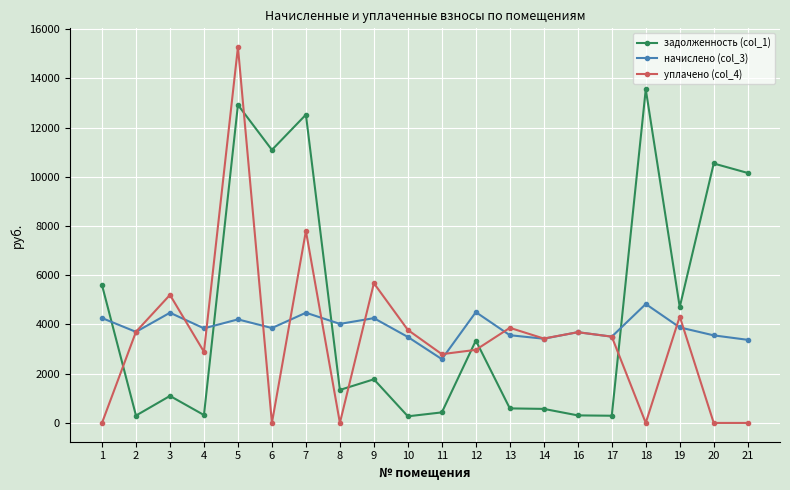

True or false: задолженность (col_1) has more than 2 interior local peaks.

True